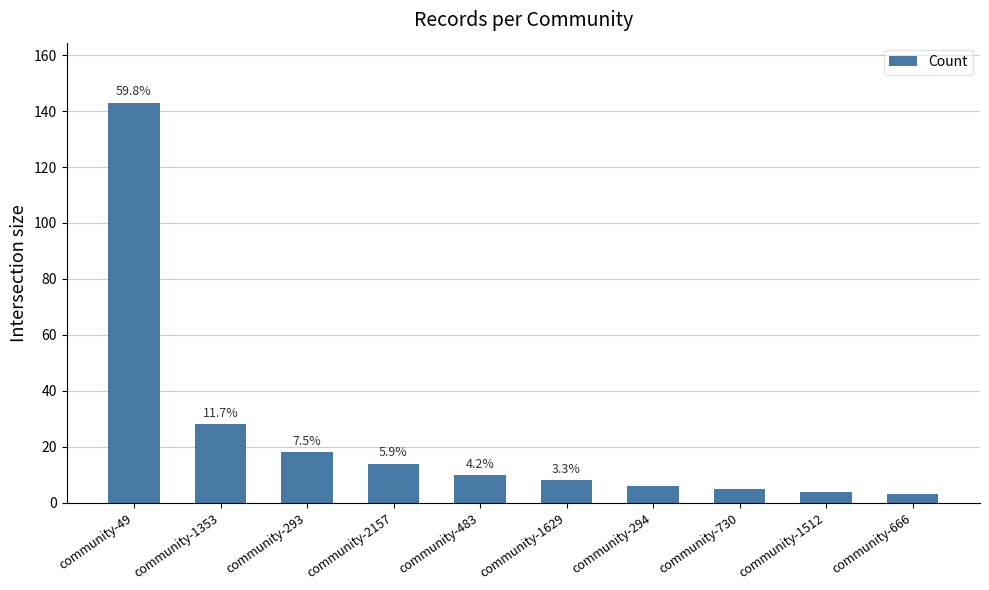

What is the value of the 1st bar from the left?

143